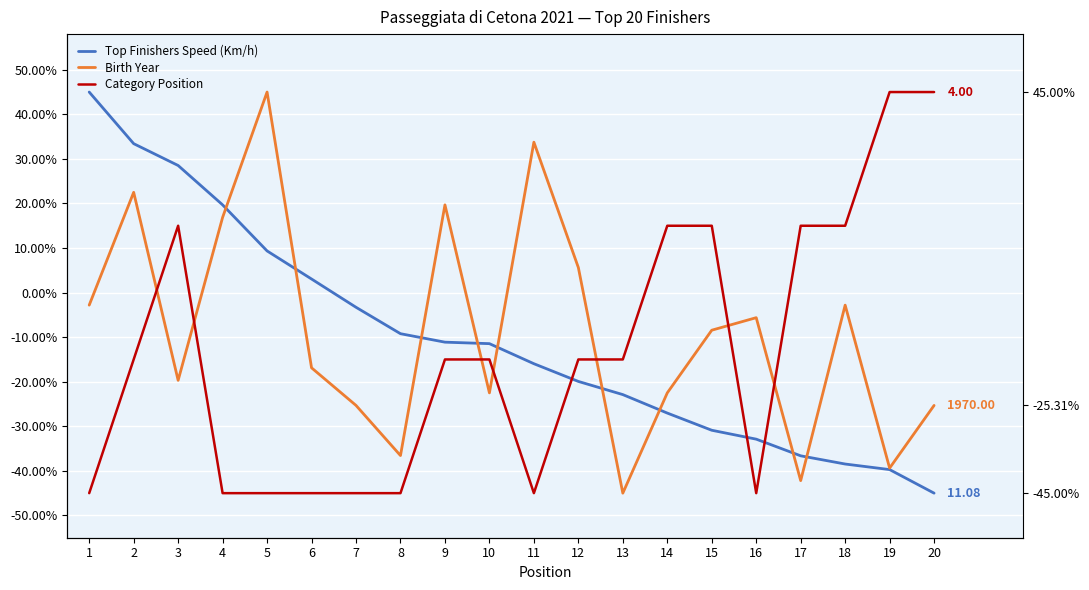

Is the value of Birth Year at 10 greater than the value of Top Finishers Speed (Km/h) at 5?

No